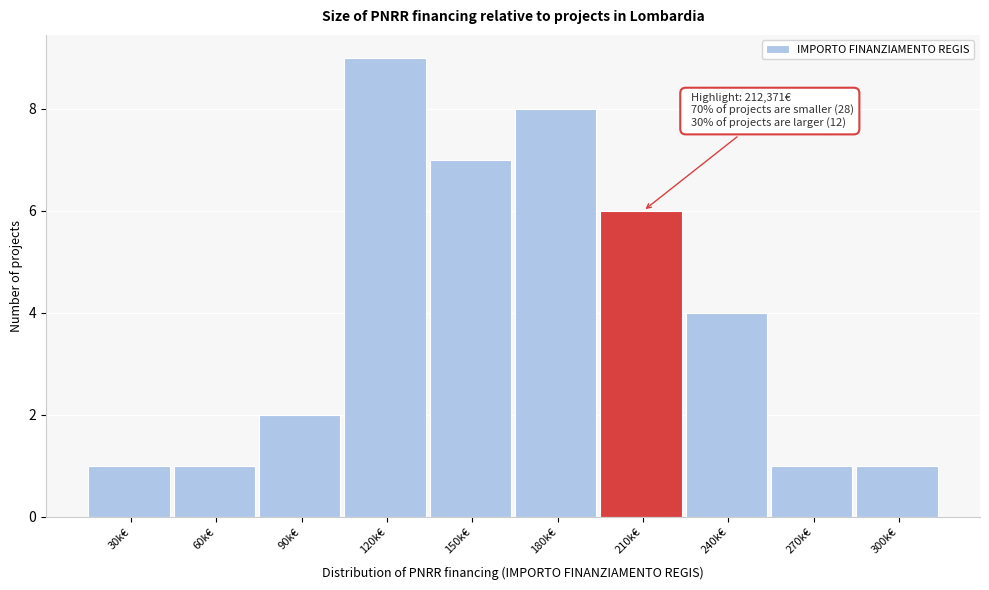

Reading left to right, list all the values displayed in this chart.

30k€=1	60k€=1	90k€=2	120k€=9	150k€=7	180k€=8	210k€=6	240k€=4	270k€=1	300k€=1